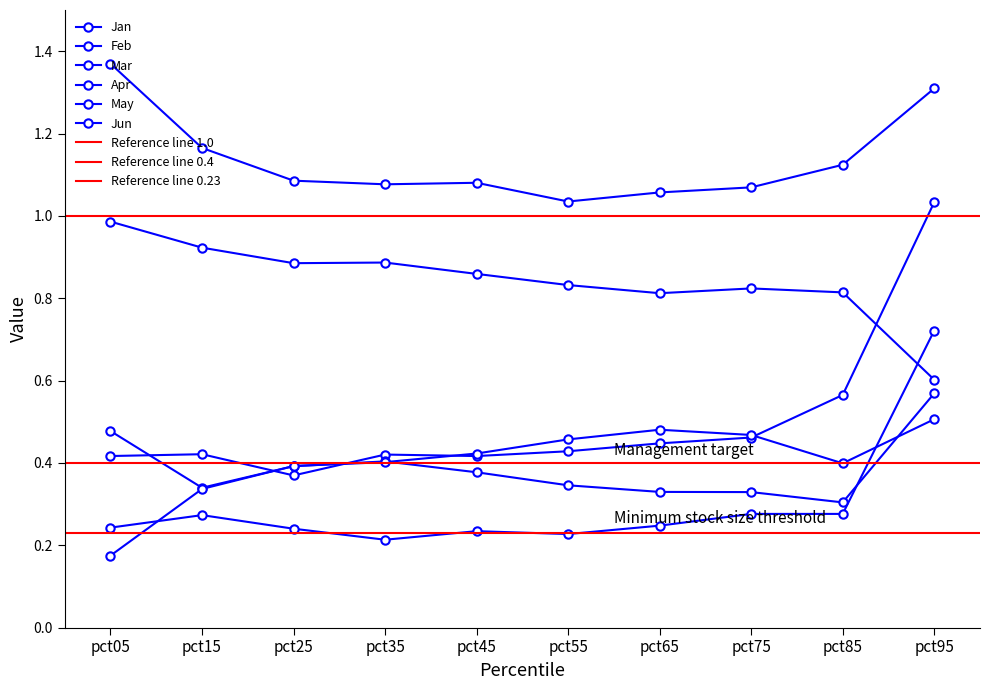

What is the difference between the highest and lowest values at pct85?

0.8